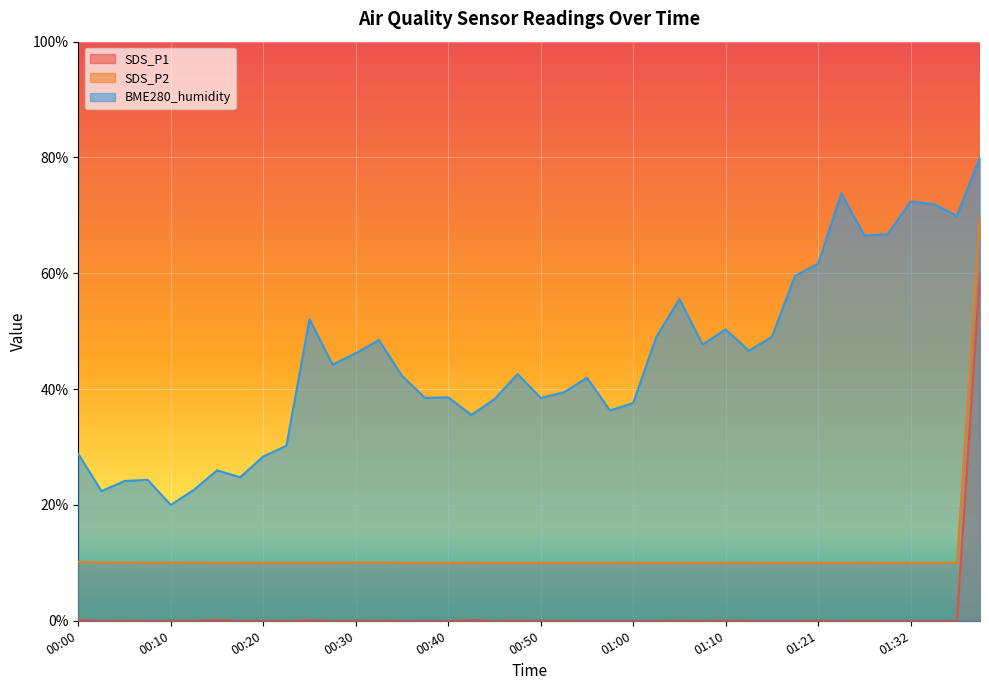

What is the difference between the maximum and minimum values in the SDS_P1 series?

60.0